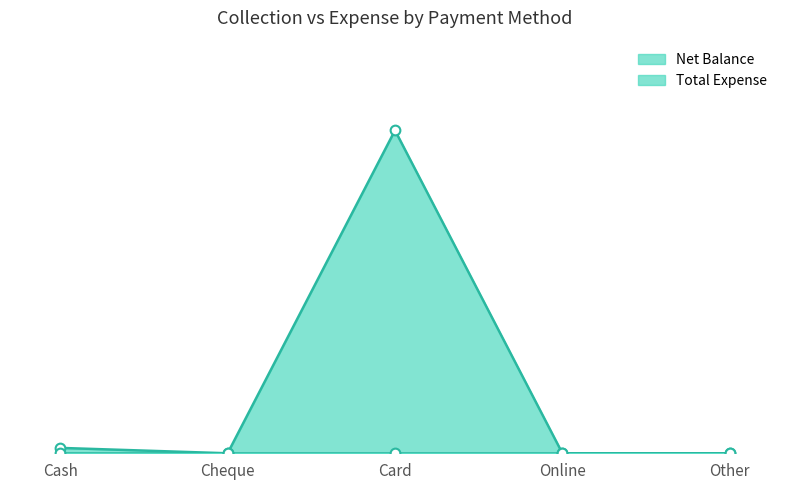

What is the maximum value shown in the chart?

18000